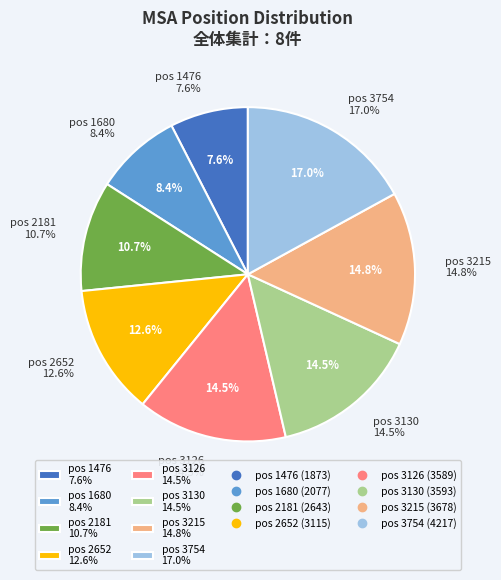

To the nearest percent, what is the difference between the 3130 and 1476 slice percentages?

7%